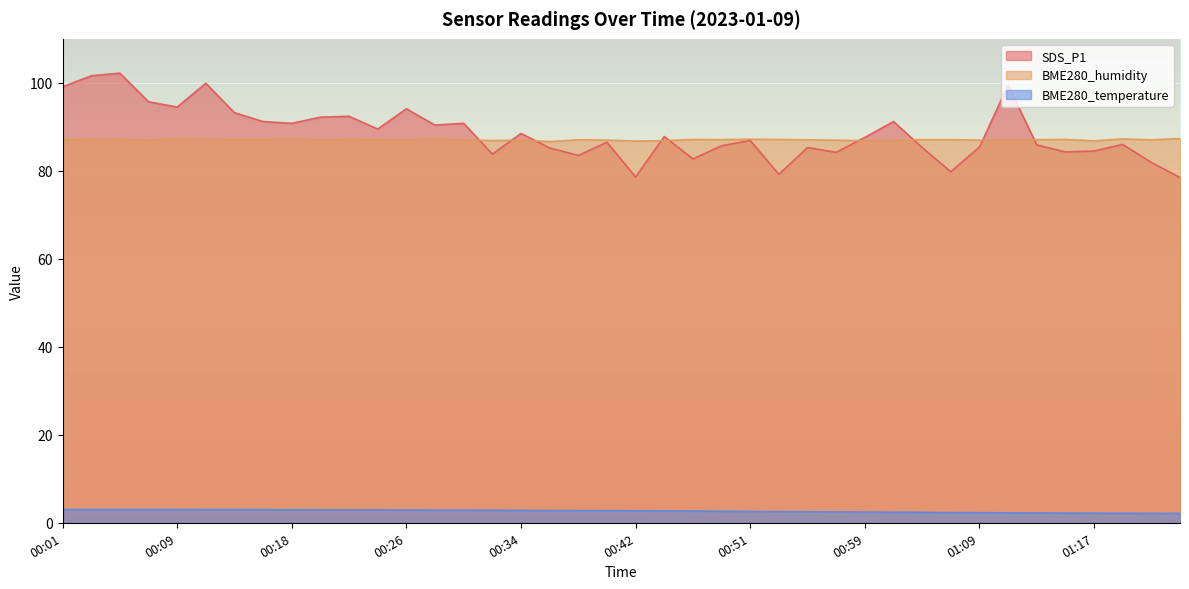

How many data points in SDS_P1 are above 87?

20